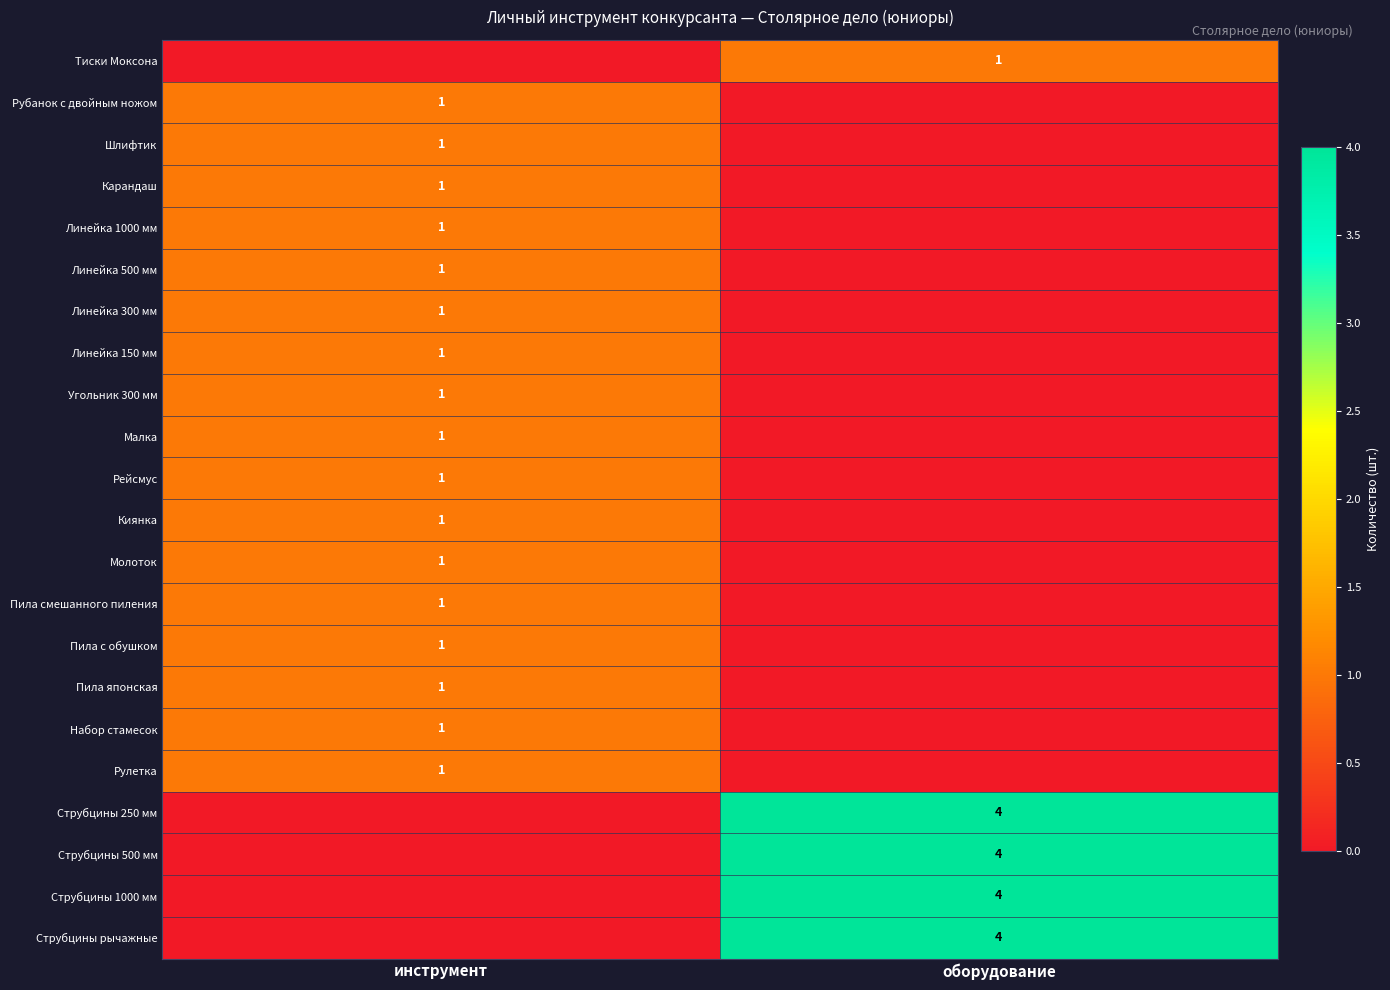

The value of Линейка 150 мм at инструмент is 1. True or false?

True